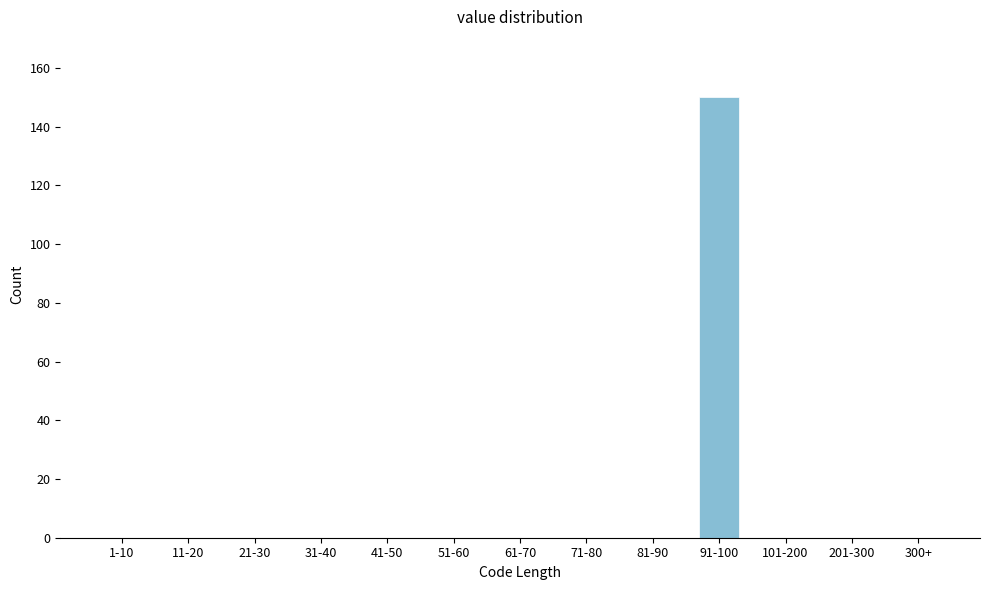

Reading left to right, transcribe all the data shown in this chart.

1-10=0	11-20=0	21-30=0	31-40=0	41-50=0	51-60=0	61-70=0	71-80=0	81-90=0	91-100=150	101-200=0	201-300=0	300+=0